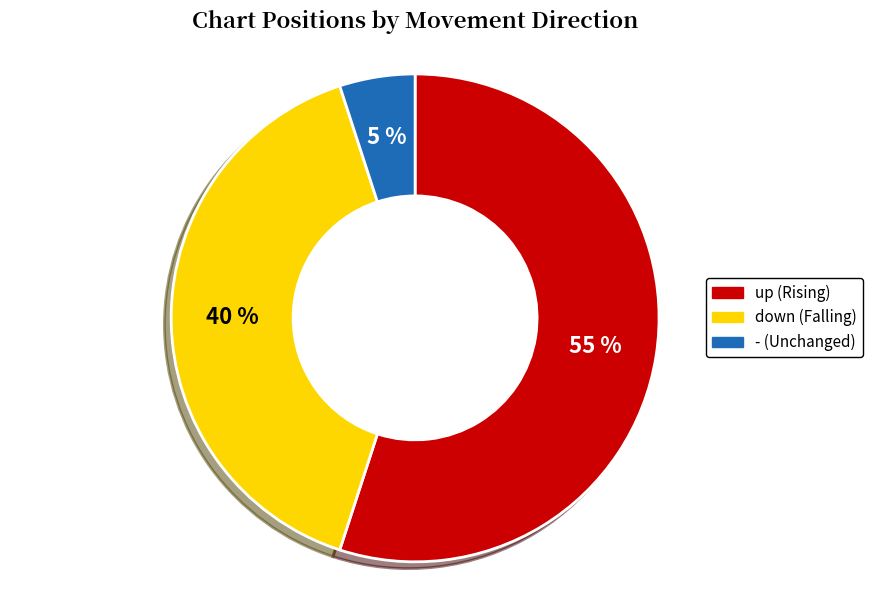

Approximately how many times larger is the value at up compared to down?

1.4